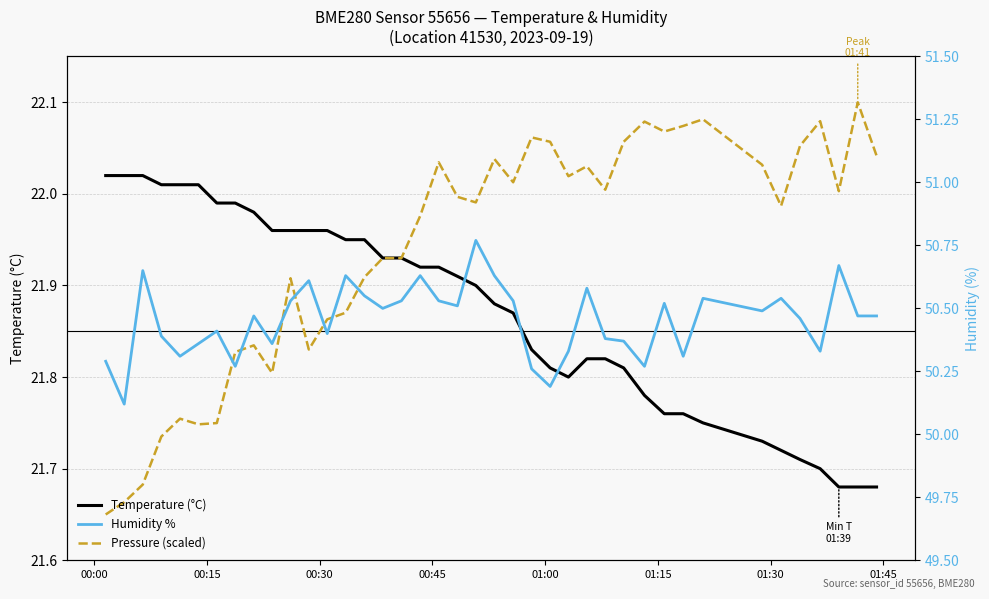

True or false: Pressure (scaled) and Humidity % cross at least once.

False